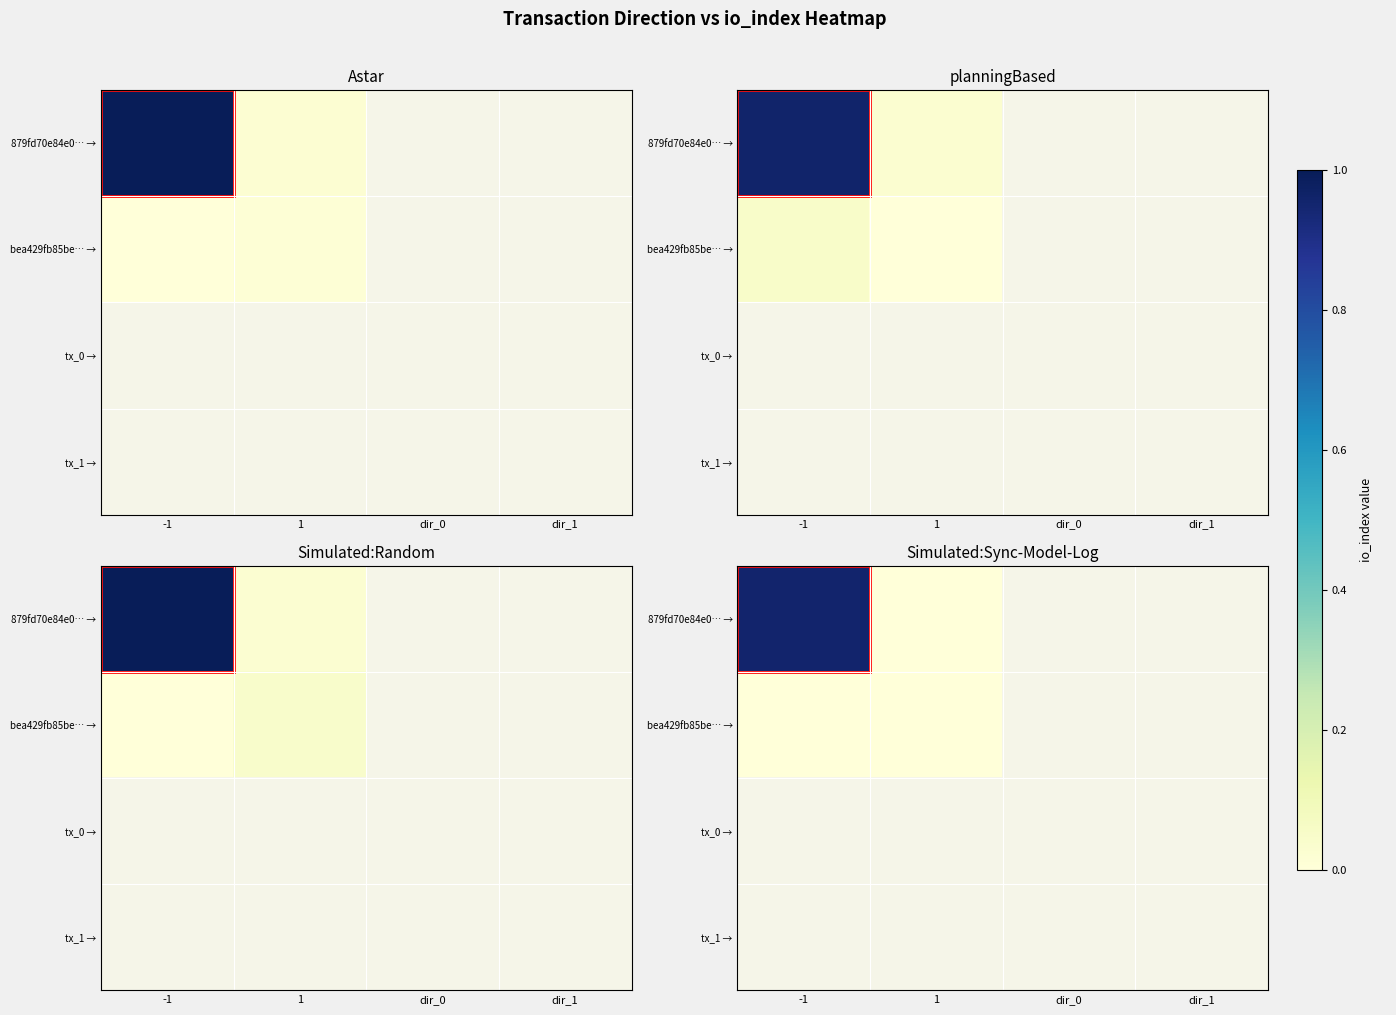

What is the greatest value displayed?

1.0